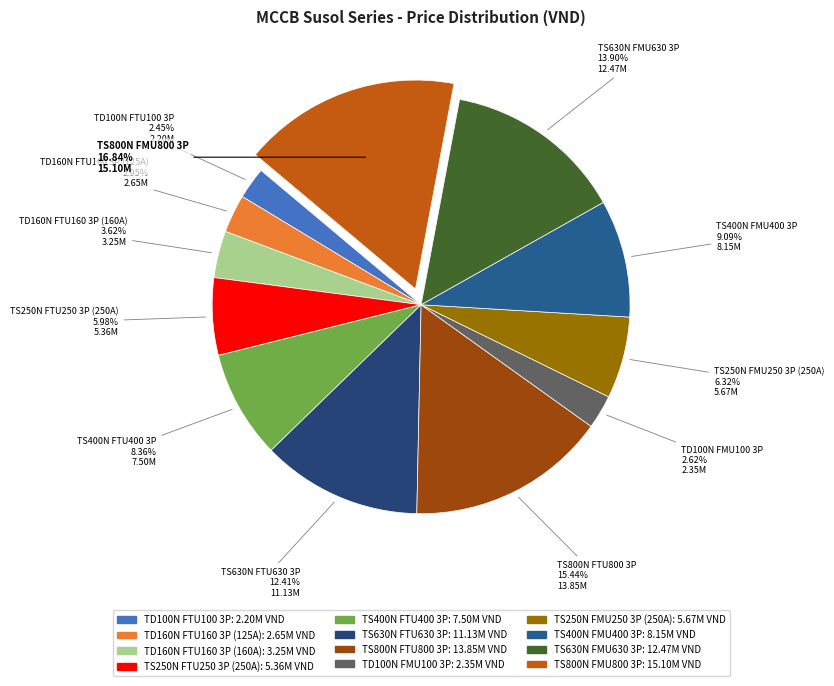

What percentage do TD100N FMU100 3P and TD160N FTU160 3P (160A) together represent?

6.2%